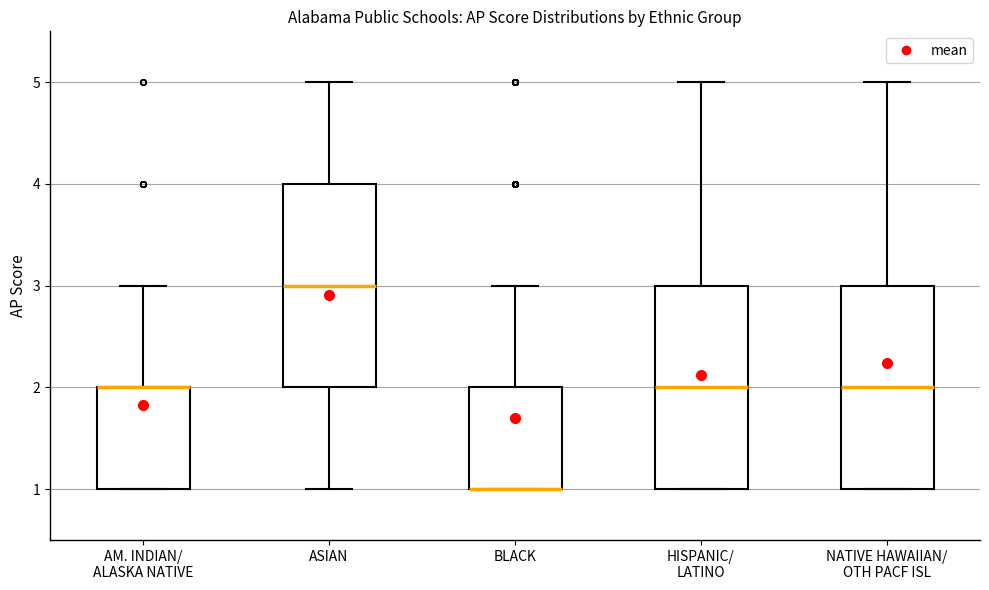

Reading left to right, transcribe this box plot: for each box, give where its median line is, the range the box spans, and where its two whiskers end, as read against the y-axis. The values are not printed on the chart, so give them approximately, as read against the axis.

AM. INDIAN/ ALASKA NATIVE: median 2 (drawn on the box's upper edge), box 1 to 2, whiskers 1 to 3
ASIAN: median 3, box 2 to 4, whiskers 1 to 5
BLACK: median 1 (drawn on the box's lower edge), box 1 to 2, whiskers 1 to 3
HISPANIC/ LATINO: median 2, box 1 to 3, whiskers 1 to 5
NATIVE HAWAIIAN/ OTH PACF ISL: median 2, box 1 to 3, whiskers 1 to 5